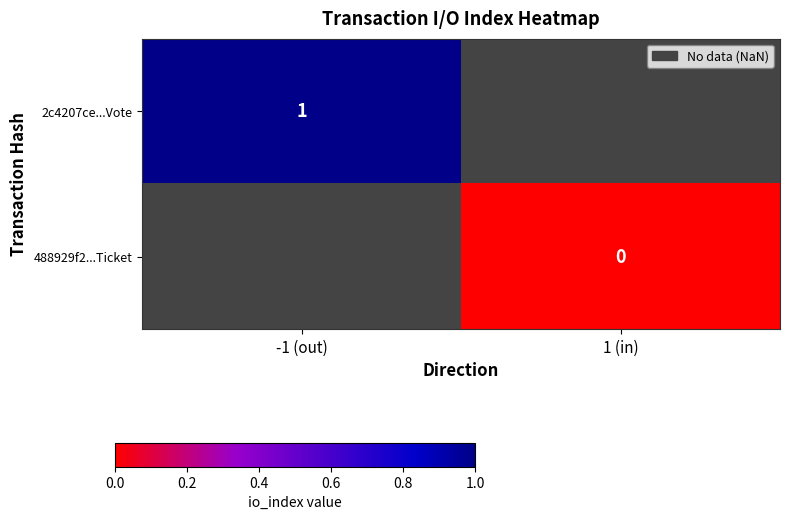

Is it true that 2c4207ce...Vote equals 0 at -1 (out)?

False